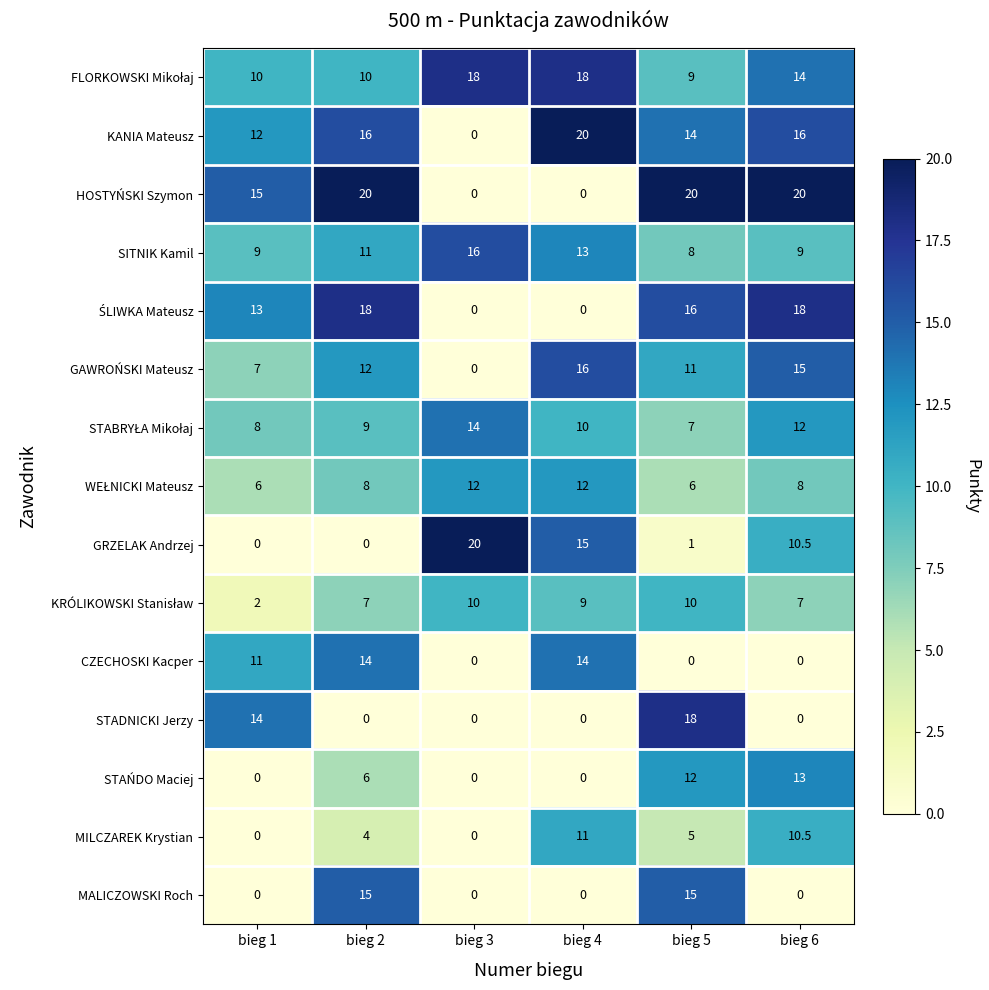

Is it true that MALICZOWSKI Roch equals 0.0 at bieg 4?

True